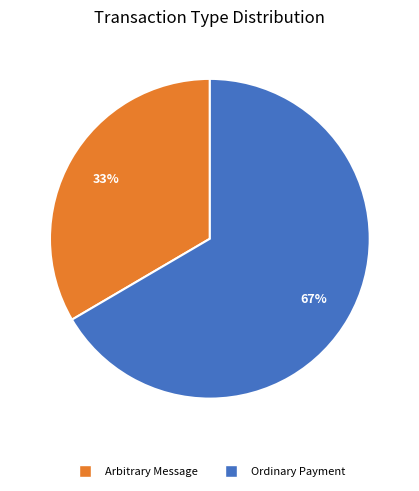

True or false: Arbitrary Message accounts for 33% of the total.

True